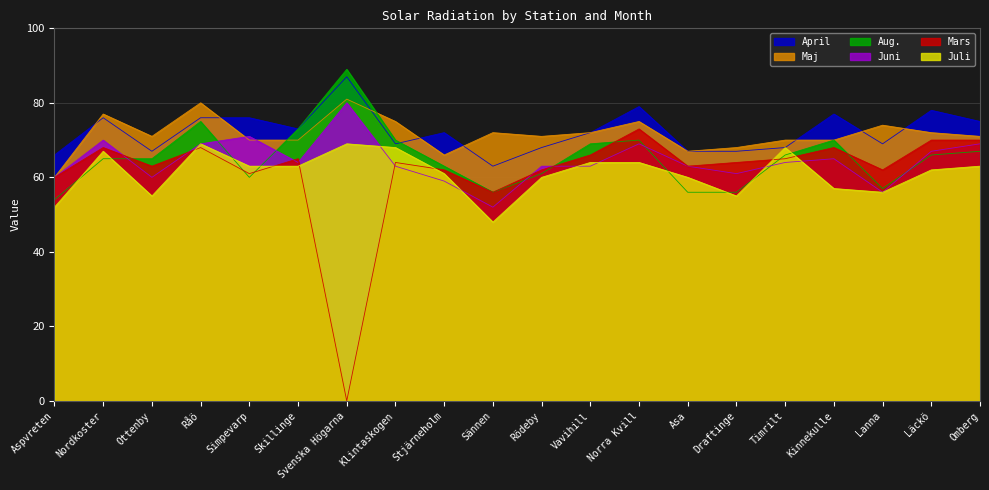

The value of Aug. at Ottenby is 65. True or false?

True